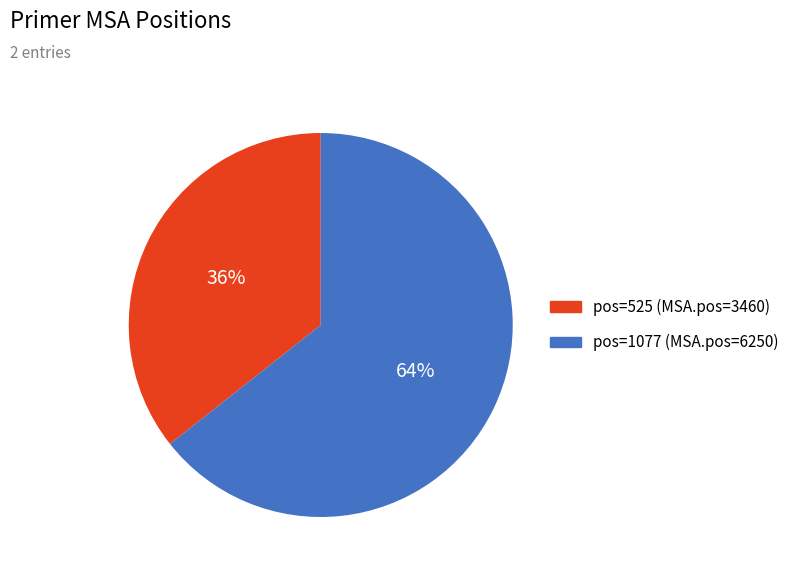

Approximately how many times larger is the value at pos=1077 (MSA.pos=6250) compared to pos=525 (MSA.pos=3460)?

1.8